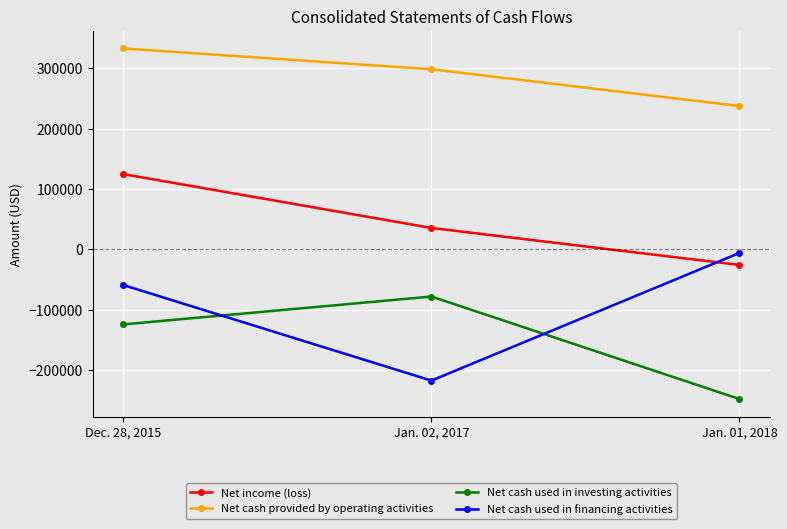

What is the maximum value for Net cash used in financing activities?

-5756